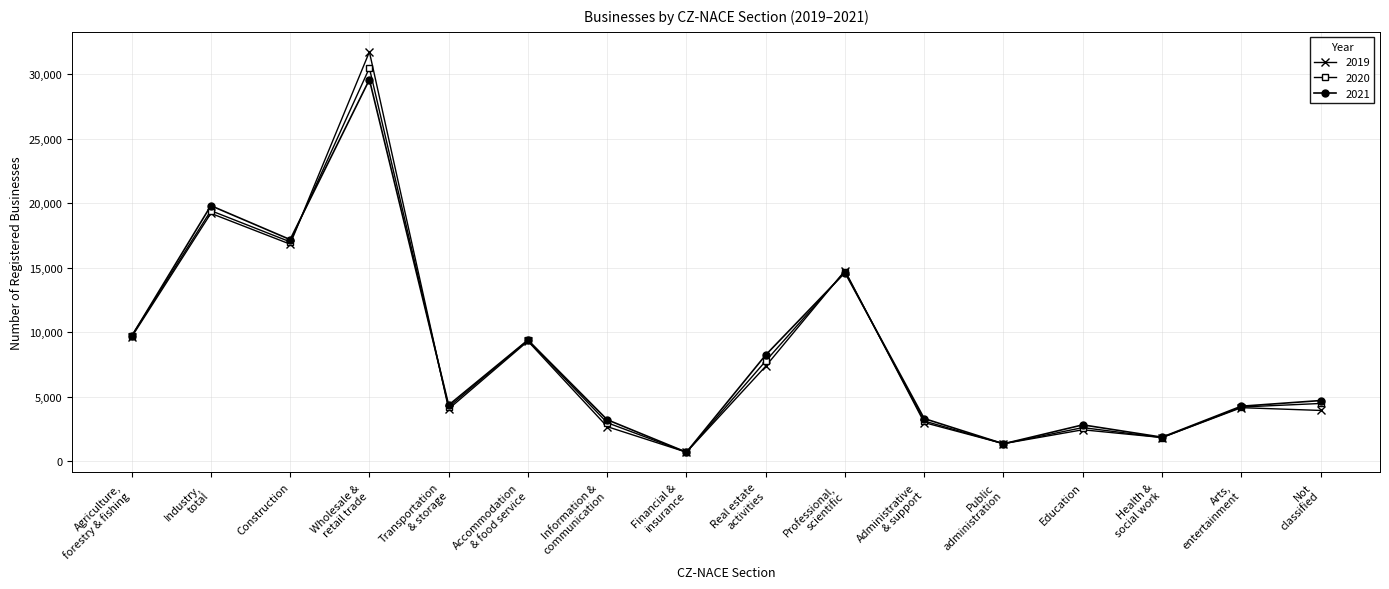

At which category does the chart reach its minimum across all series?

Financial &
insurance